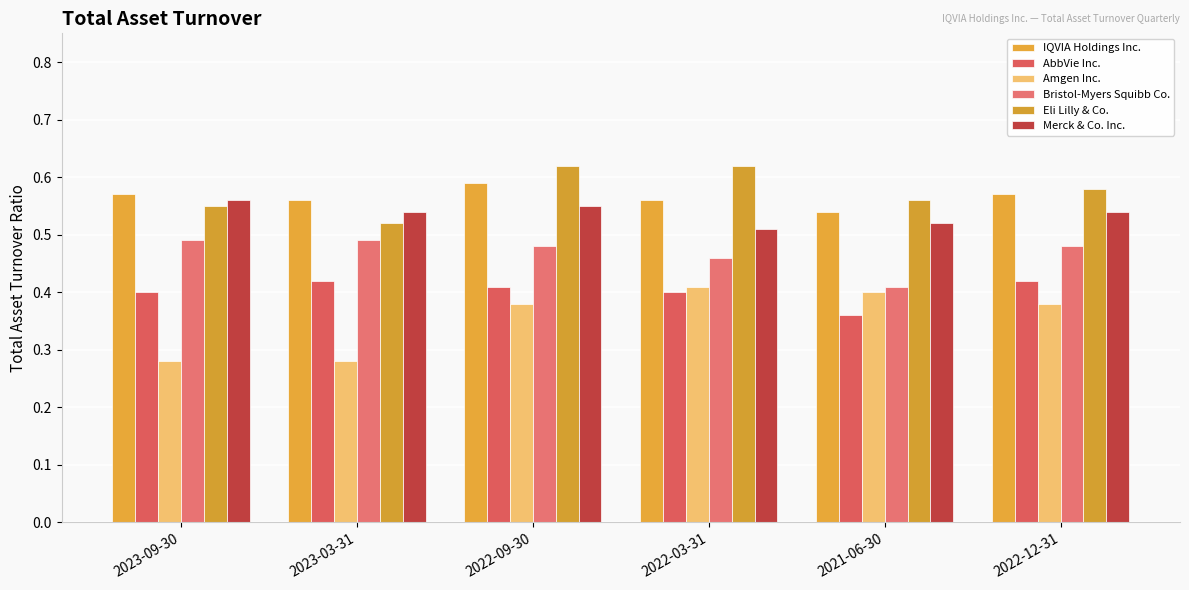

How many series are shown in this chart?

6